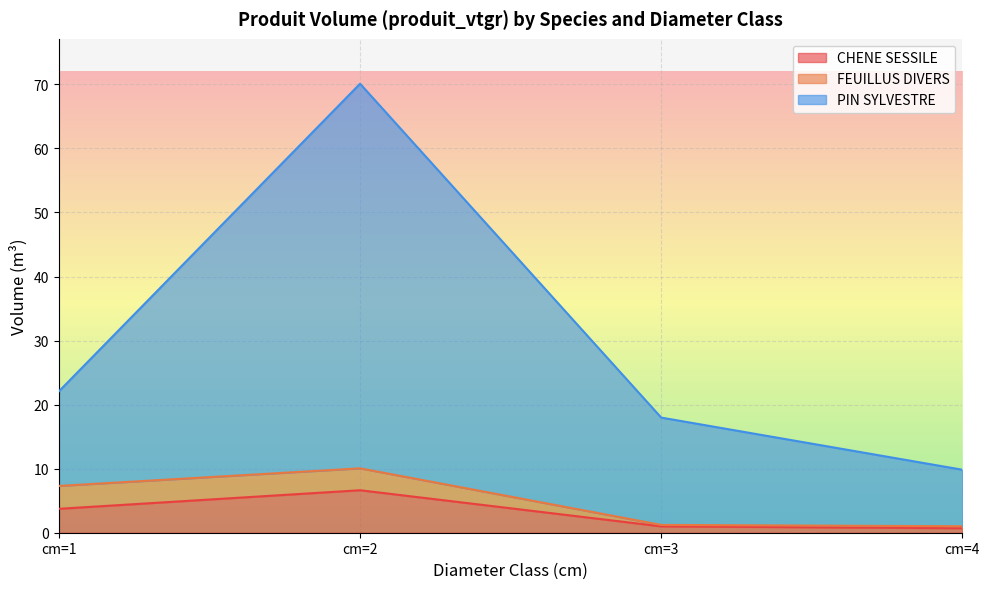

How many data points in PIN SYLVESTRE are above 22?

2